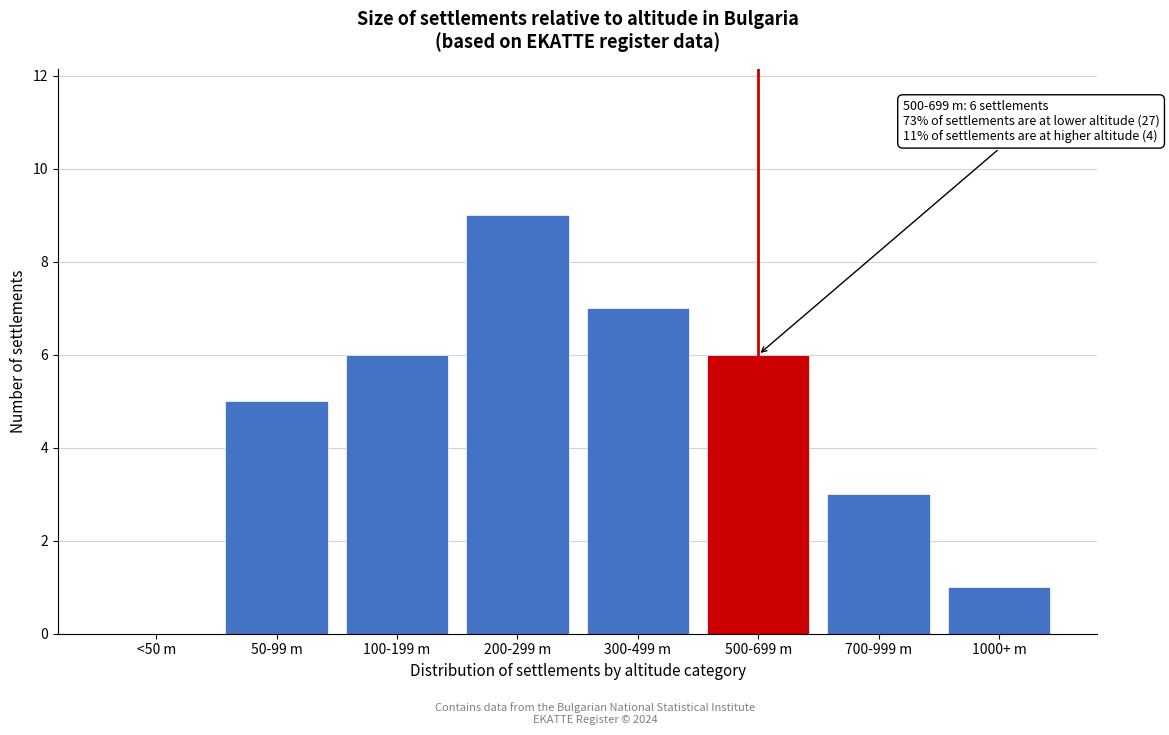

Reading right to left, what are all the values shown in this chart?

1000+ m=1	700-999 m=3	500-699 m=6	300-499 m=7	200-299 m=9	100-199 m=6	50-99 m=5	<50 m=0